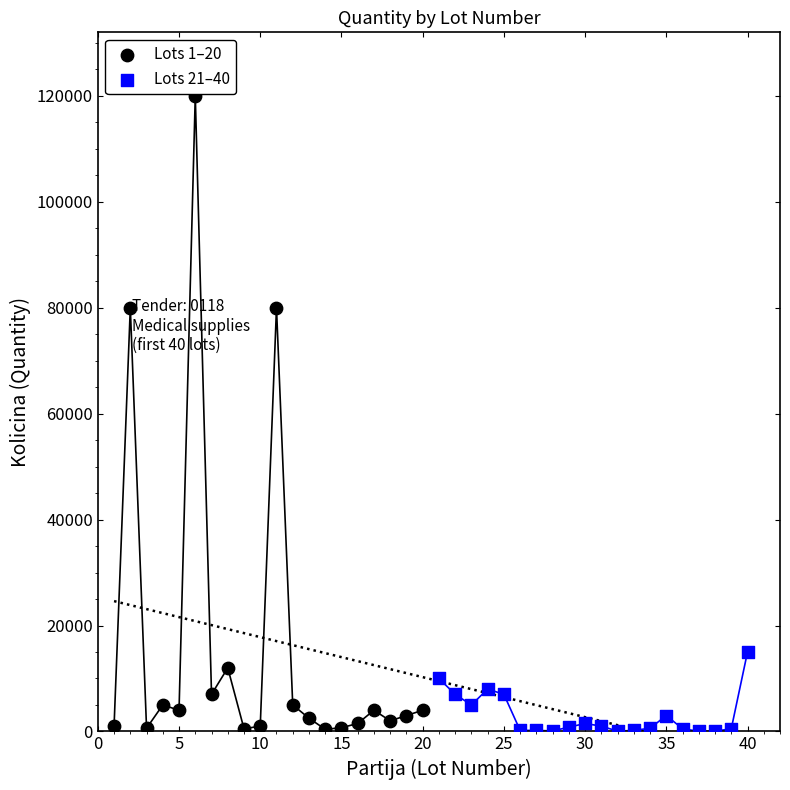

Which series contains the highest Y value?

Lots 1–20